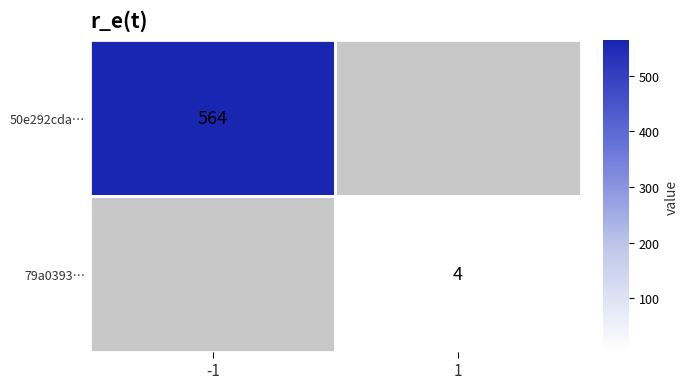

True or false: 79a0393… has a value of 4 at 1.

True